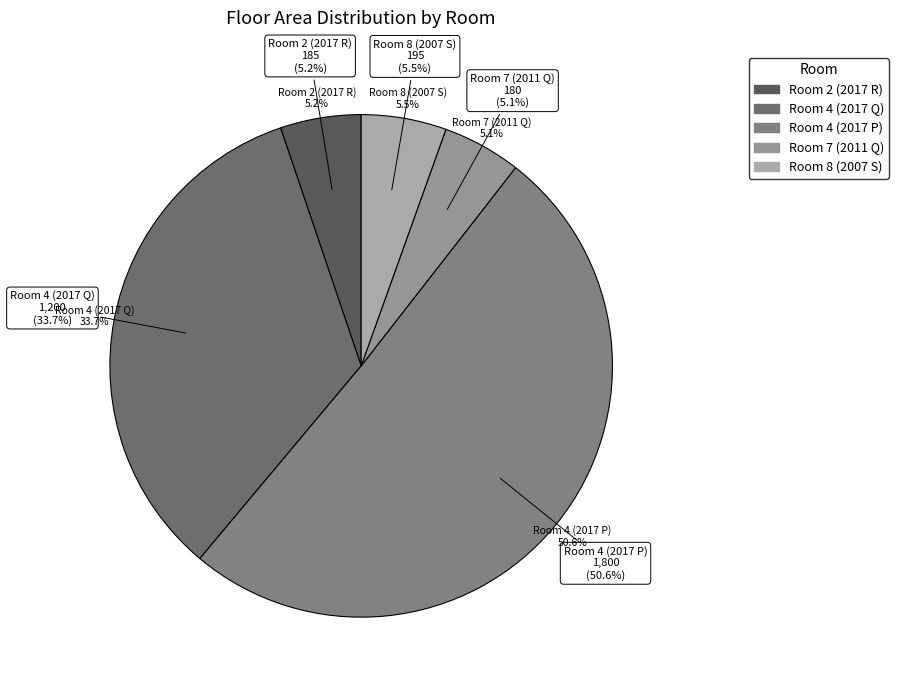

Is there any slice that represents more than half of the pie?

Yes